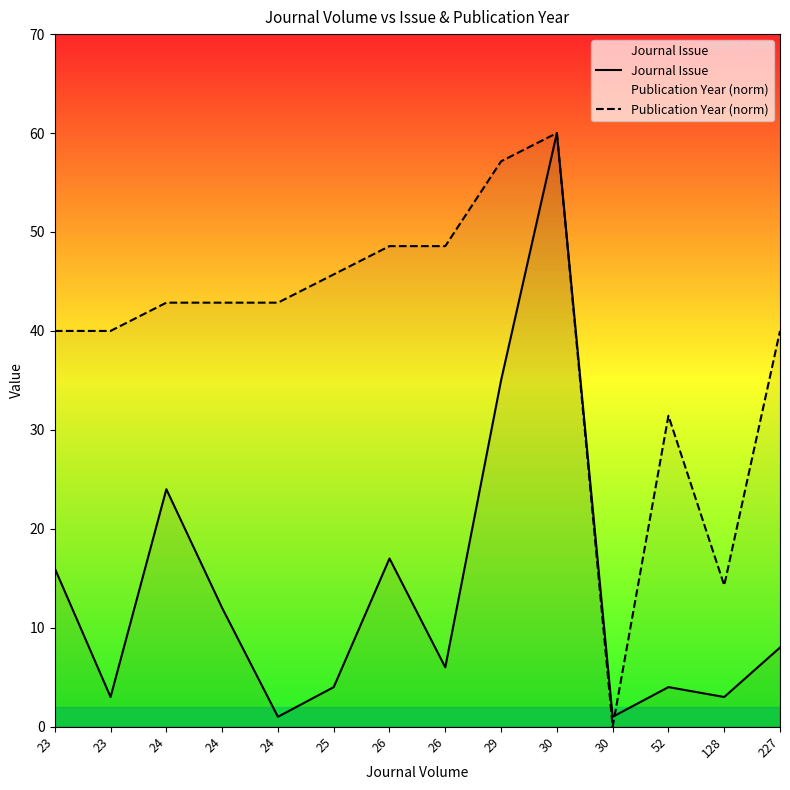

What is the sum of all Publication Year (norm) values?

554.3